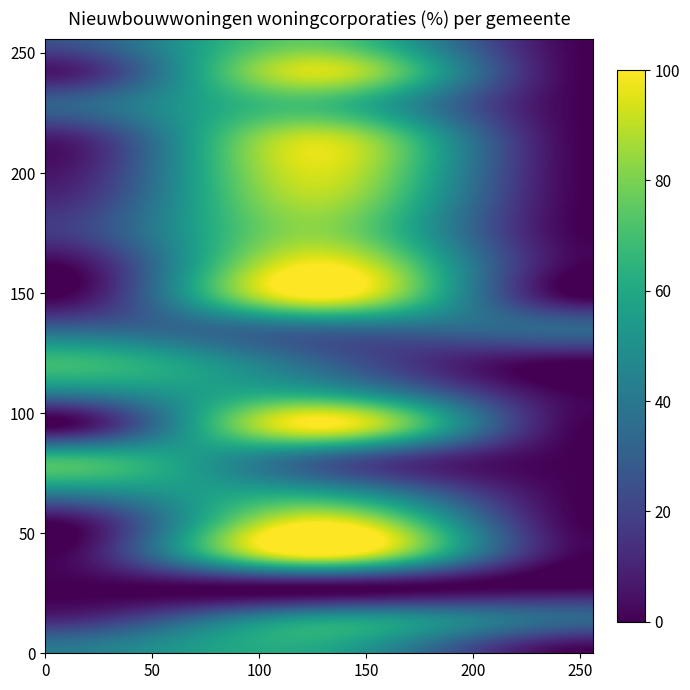

At how many categories does at least one series exceed 52?

2